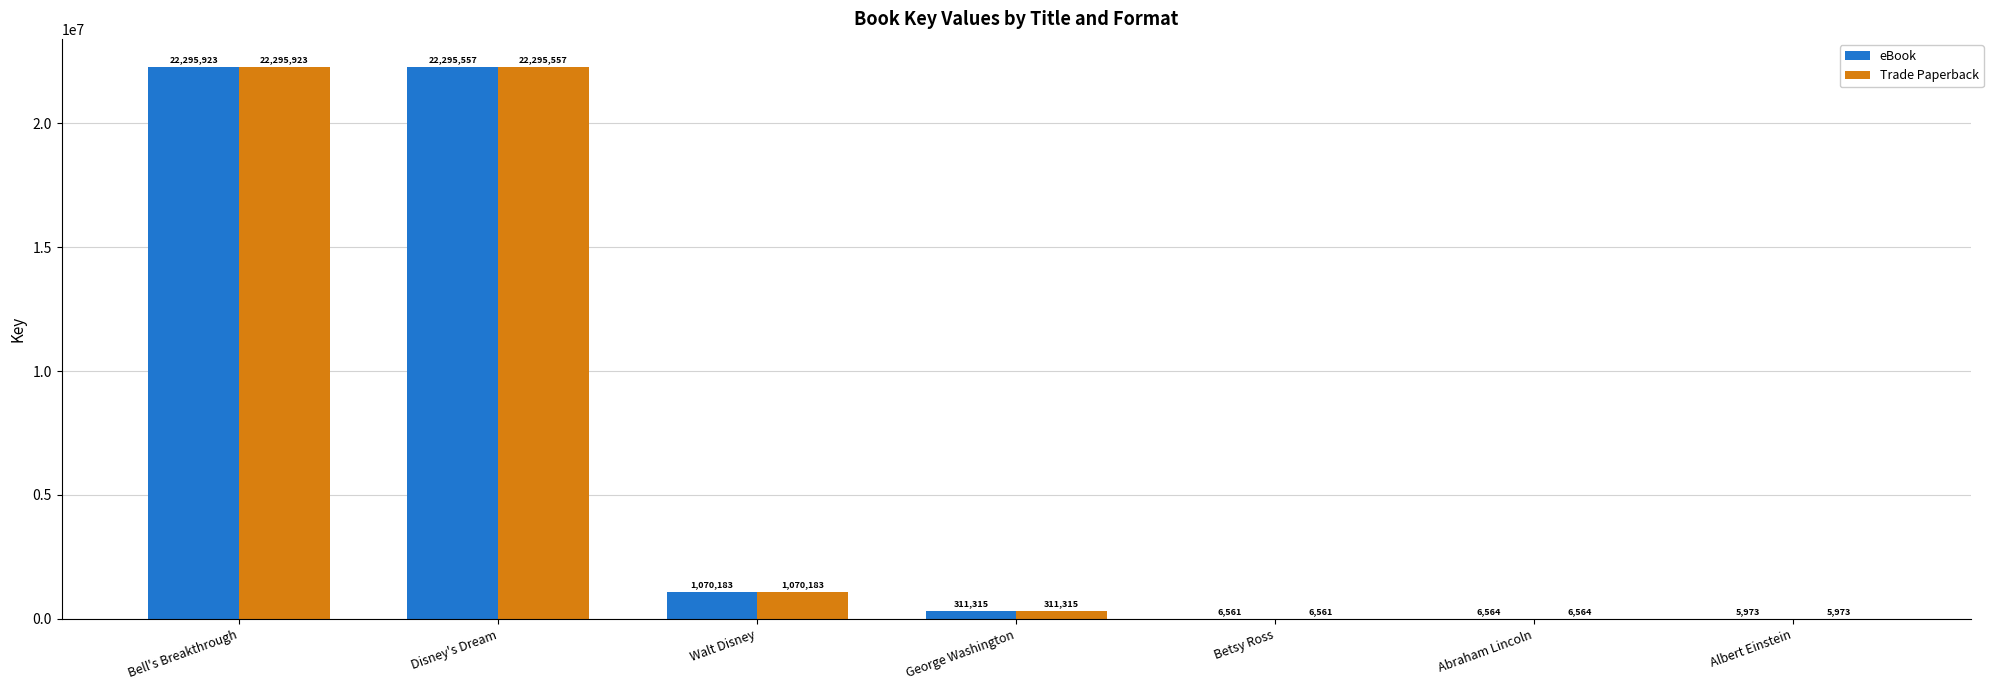

What are all the series names shown in the legend?

eBook, Trade Paperback